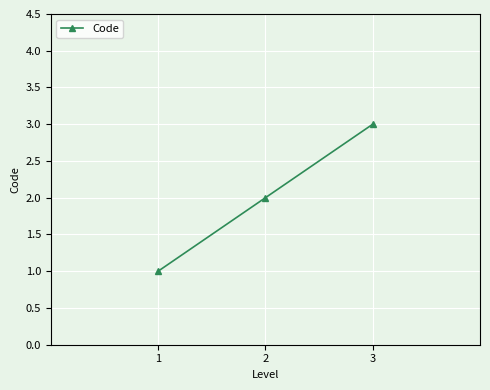

What is the ratio of the value at 3 to the value at 1?

3.0